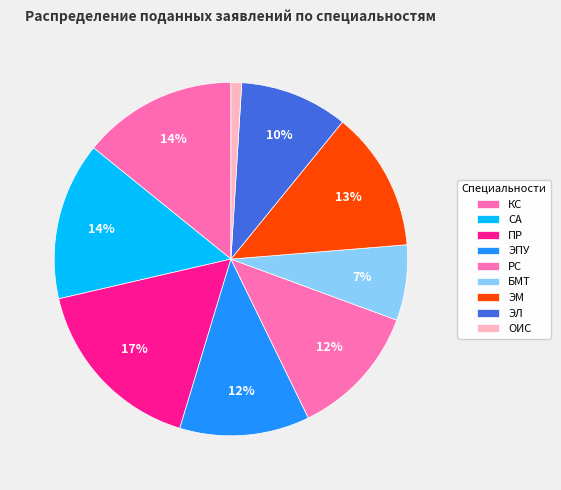

Which slice is the smallest?

ОИС